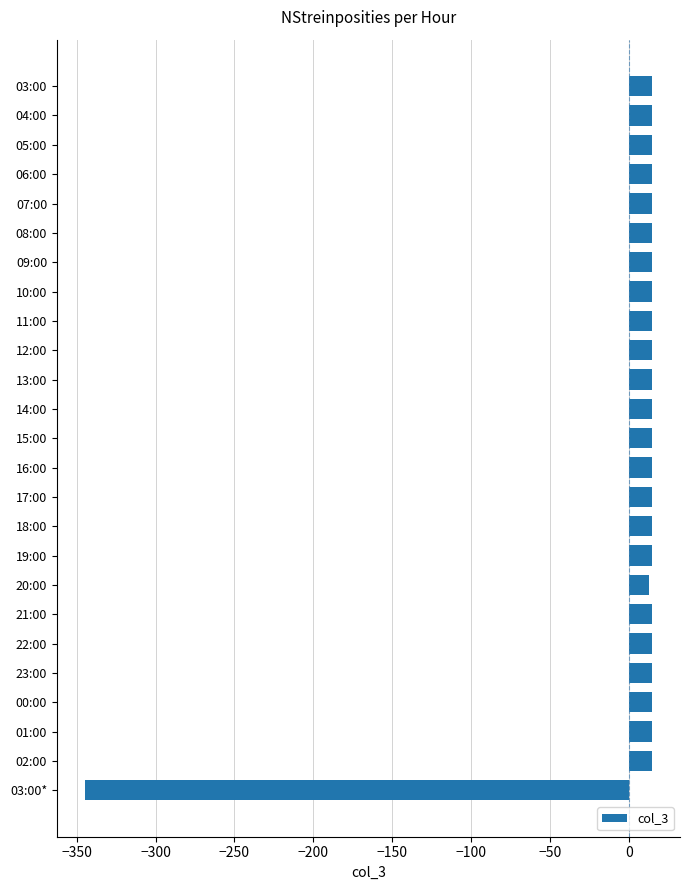

How many values are below zero?

1